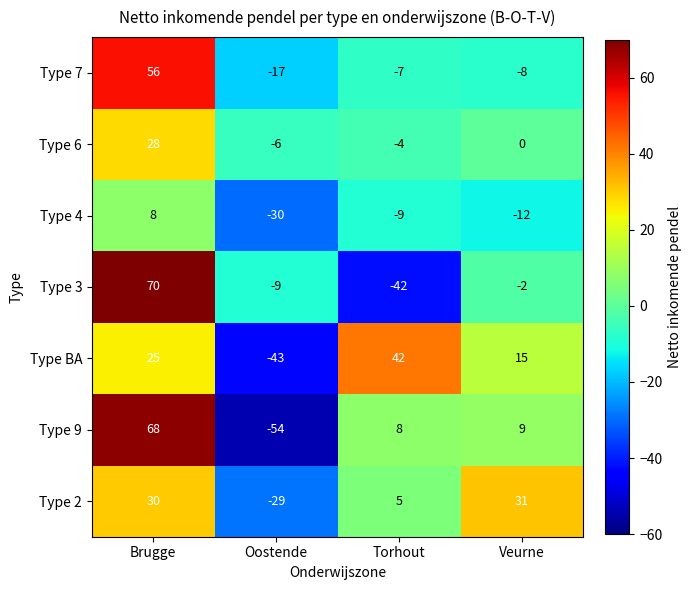

What is the sum of all Type 3 values?

17